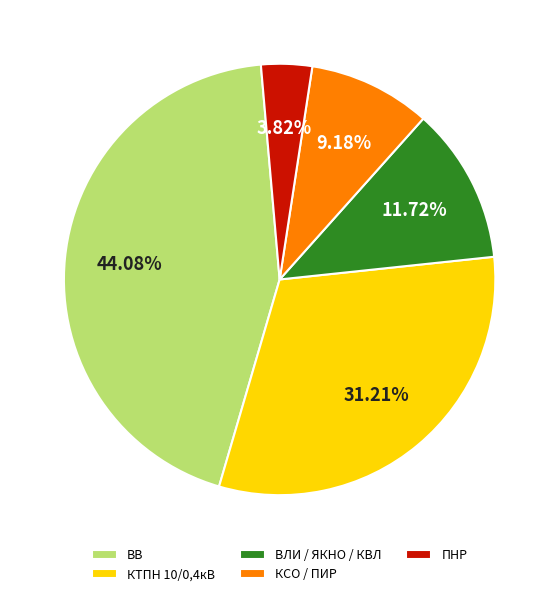

Which has a higher value, КТПН 10/0,4кВ or ВВ?

ВВ